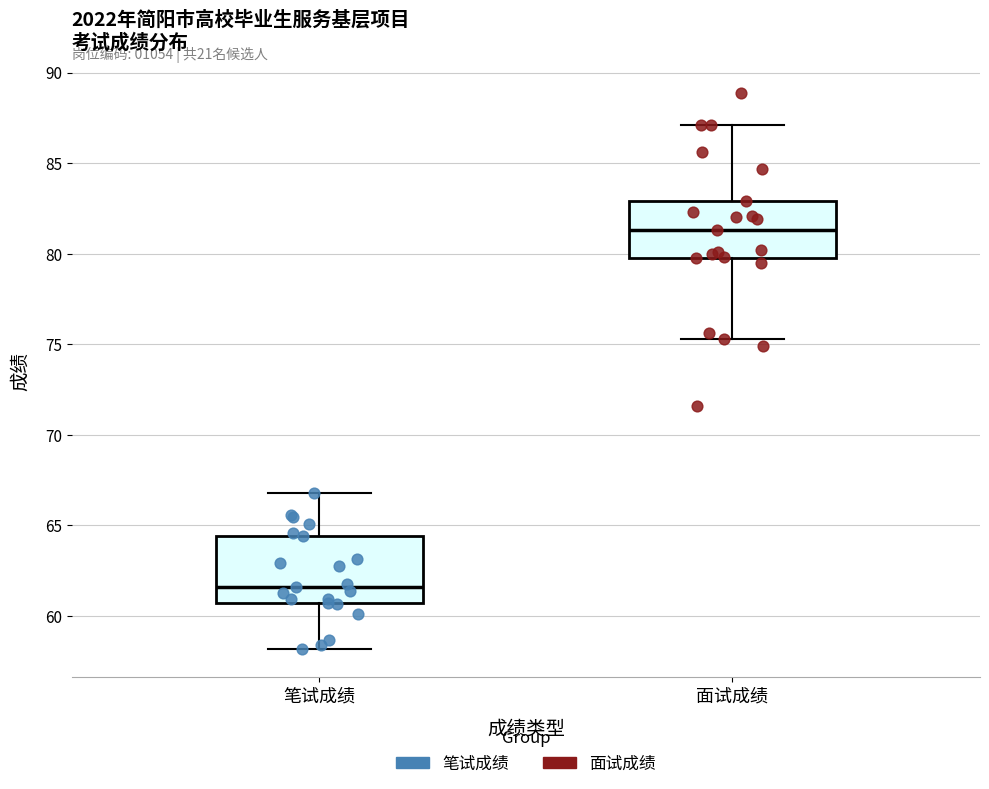

Reading left to right, transcribe this box plot: for each box, give where its median line is, the range the box spans, and where its two whiskers end, as read against the y-axis. The values are not printed on the chart, so give them approximately, as read against the axis.

笔试成绩: median 61.5, box 60.5 to 64.5, whiskers 58.0 to 67.0
面试成绩: median 81.5, box 80.0 to 83.0, whiskers 75.5 to 87.0